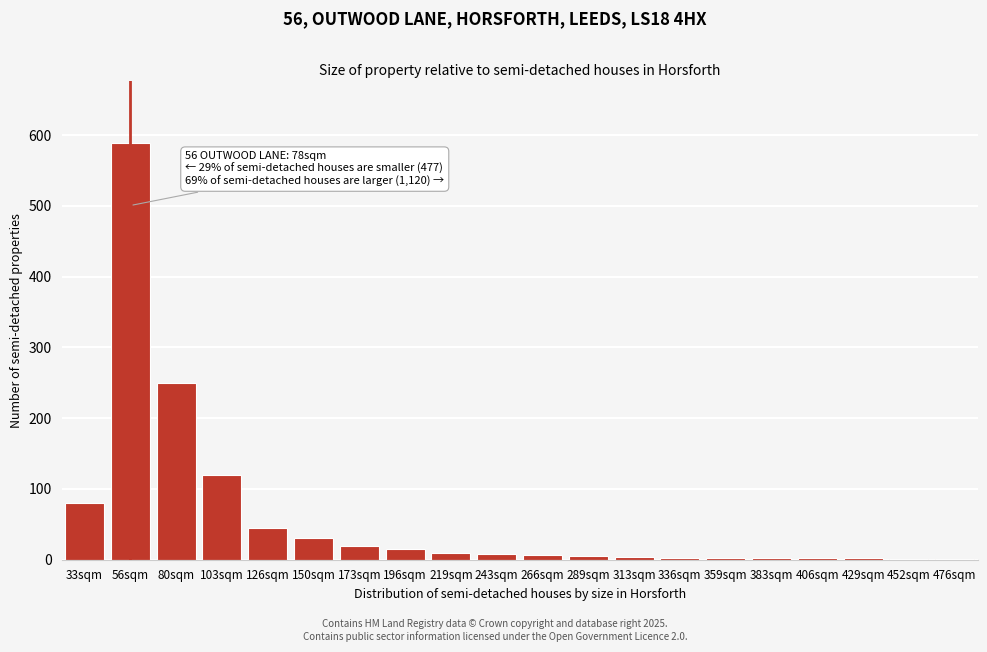

The value at 103sqm is 169.8. True or false?

False